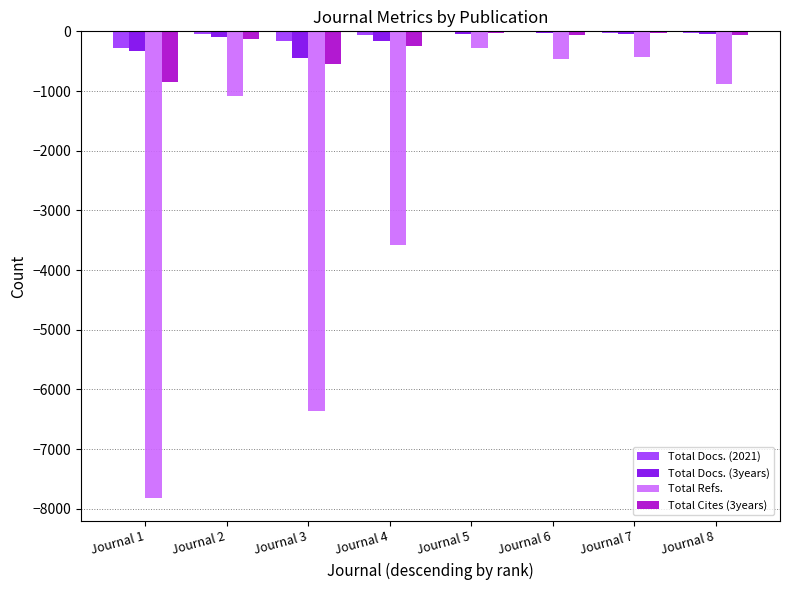

Read the Total Cites (3years) value at Journal 7, to the nearest 10.

-20